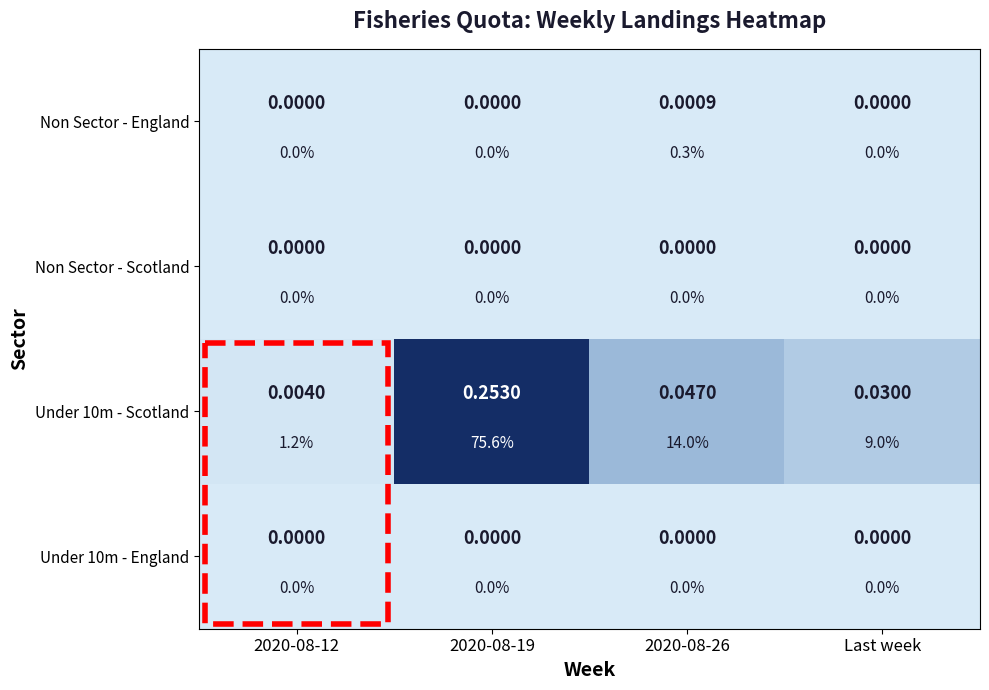

List the labels in order of Under 10m - Scotland value, smallest first.

2020-08-12, Last week, 2020-08-26, 2020-08-19